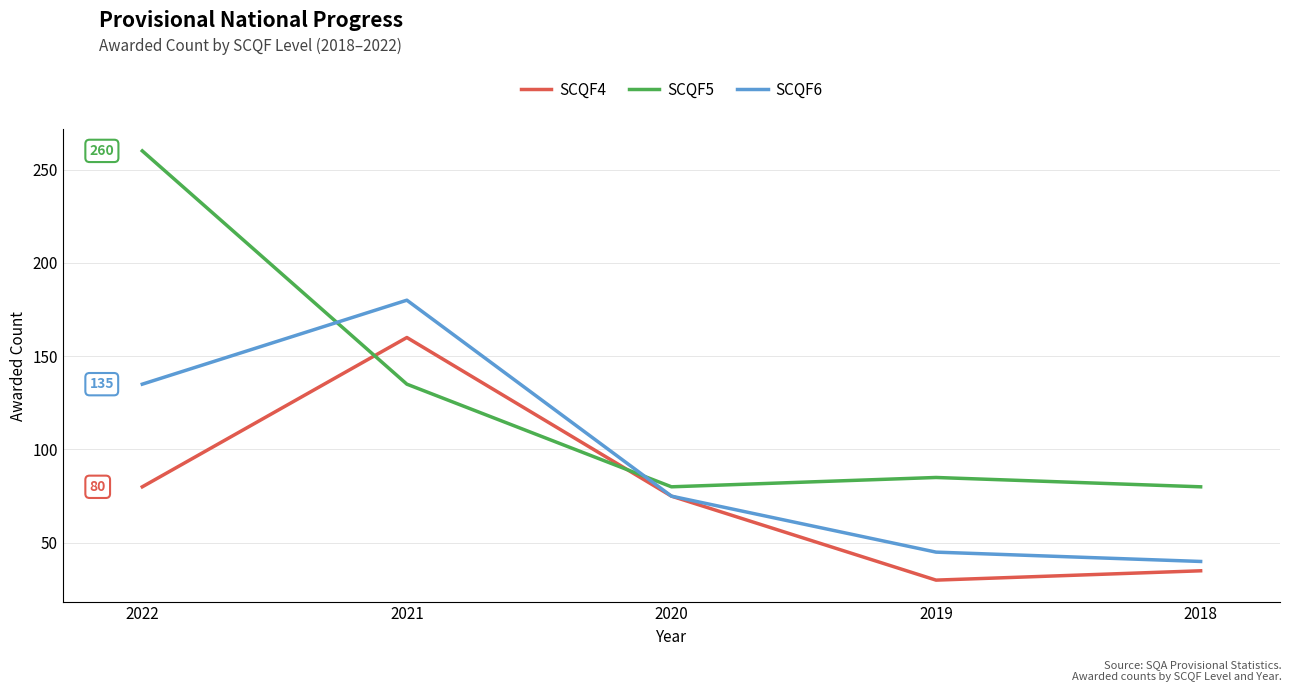

What is the approximate value of SCQF6 at 2018?

40